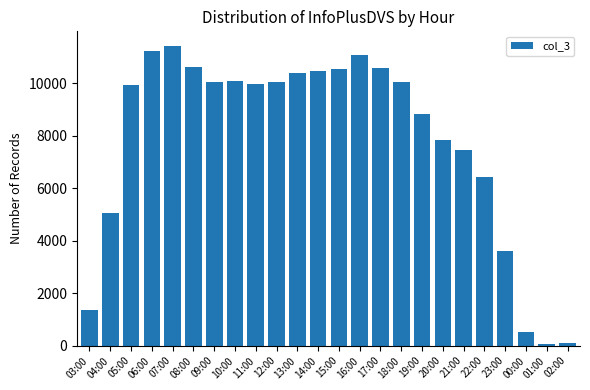

What is the label of the 1st bar from the left?

03:00